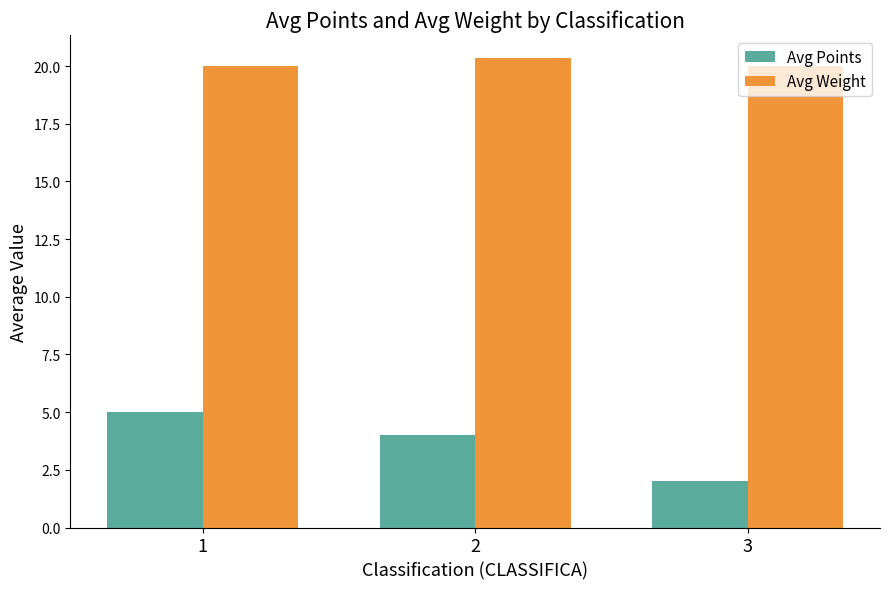

Reading right to left, transcribe all the data shown in this chart.

Avg Points: 3=2.0	2=4.0	1=5.0
Avg Weight: 3=20.0	2=20.3	1=20.0